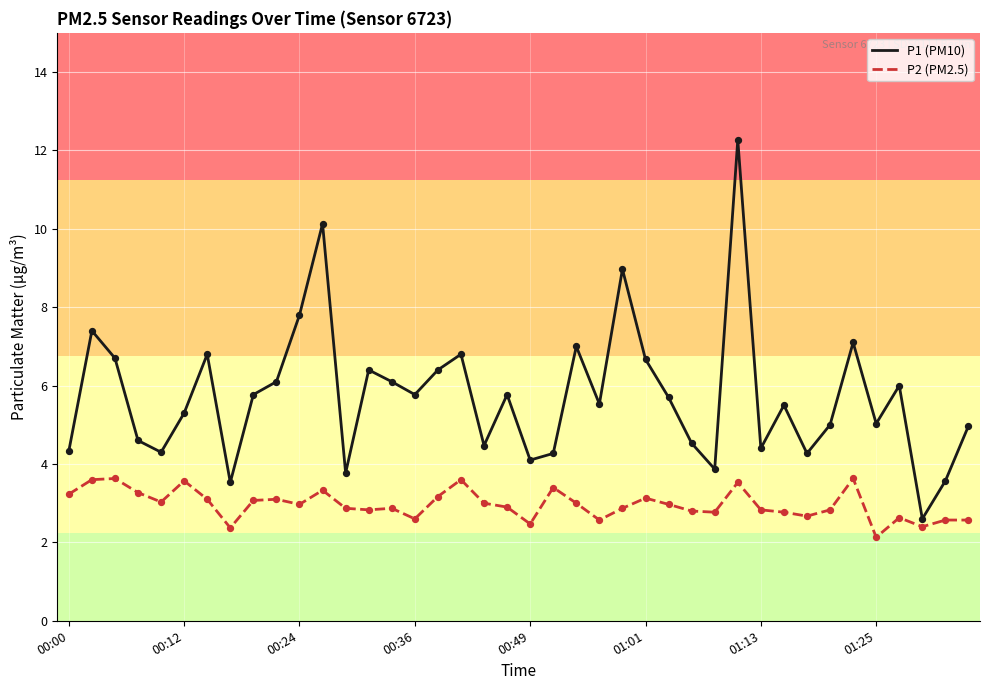

Which series has the largest total across all categories?

P1 (PM10)